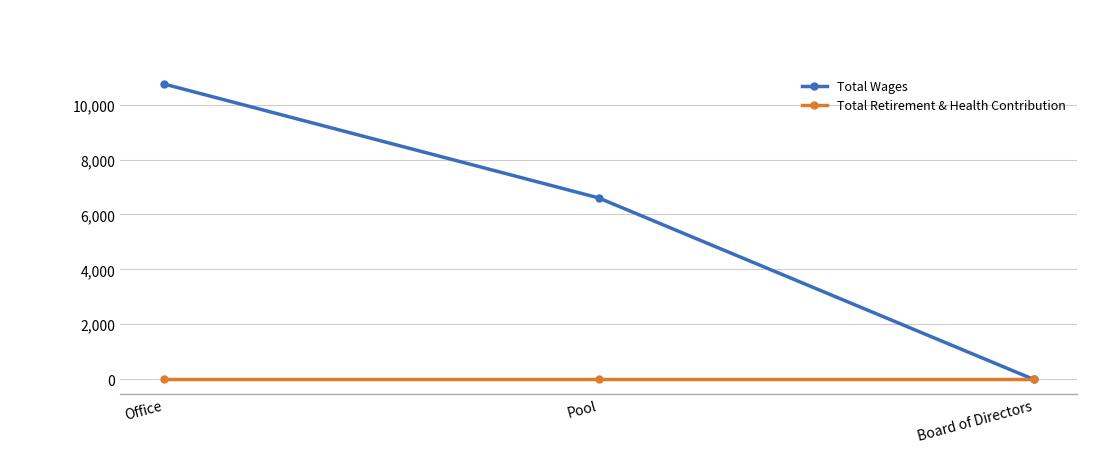

Which series has the widest spread of values?

Total Wages